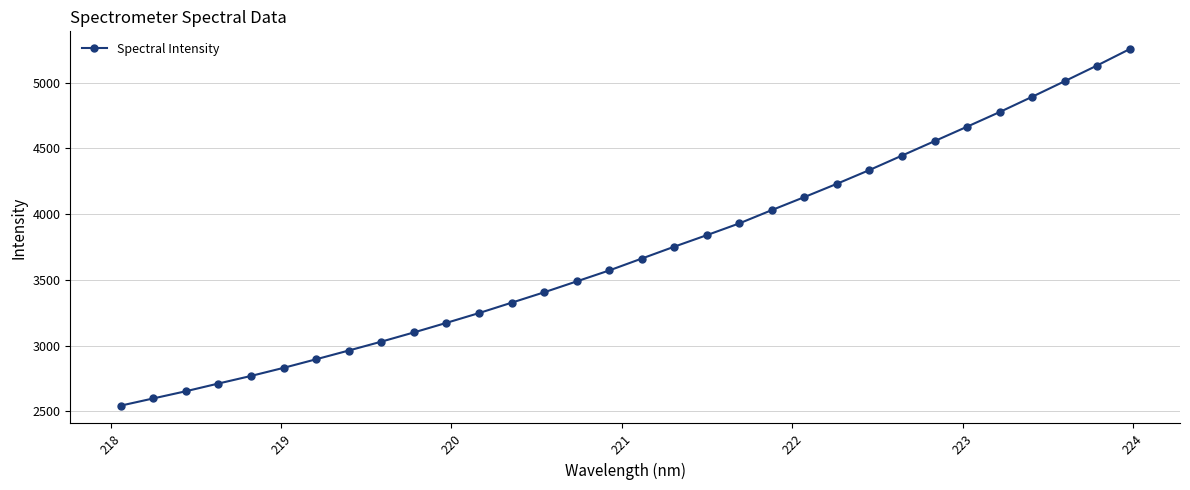

How many lines are shown in the chart?

1